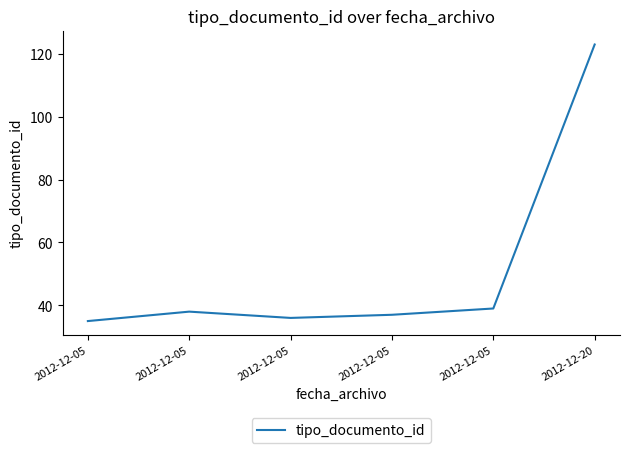

How many lines are shown in the chart?

1